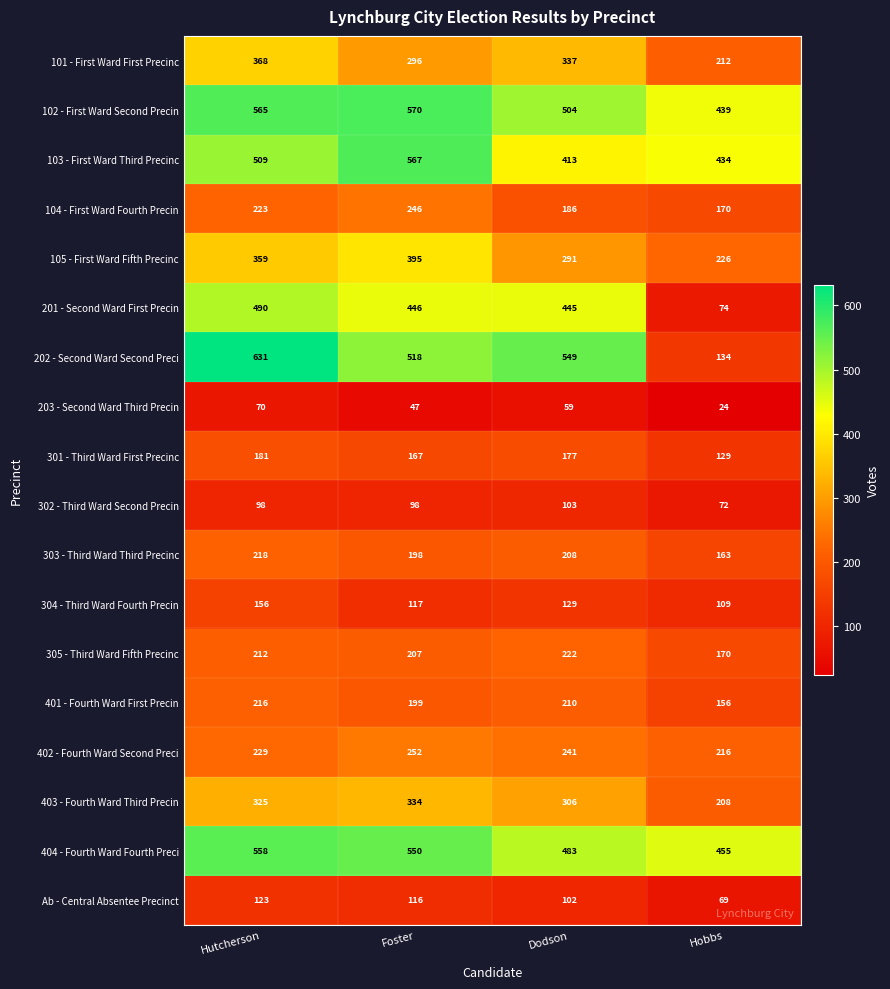

Where is 301 - Third Ward First Precinc nearest to the value 155?

Foster